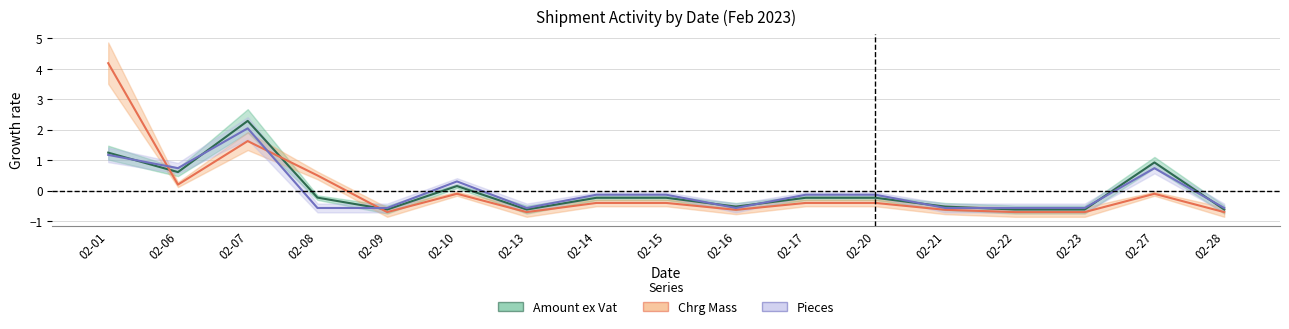

At which label is Pieces closest to 0?

02-14